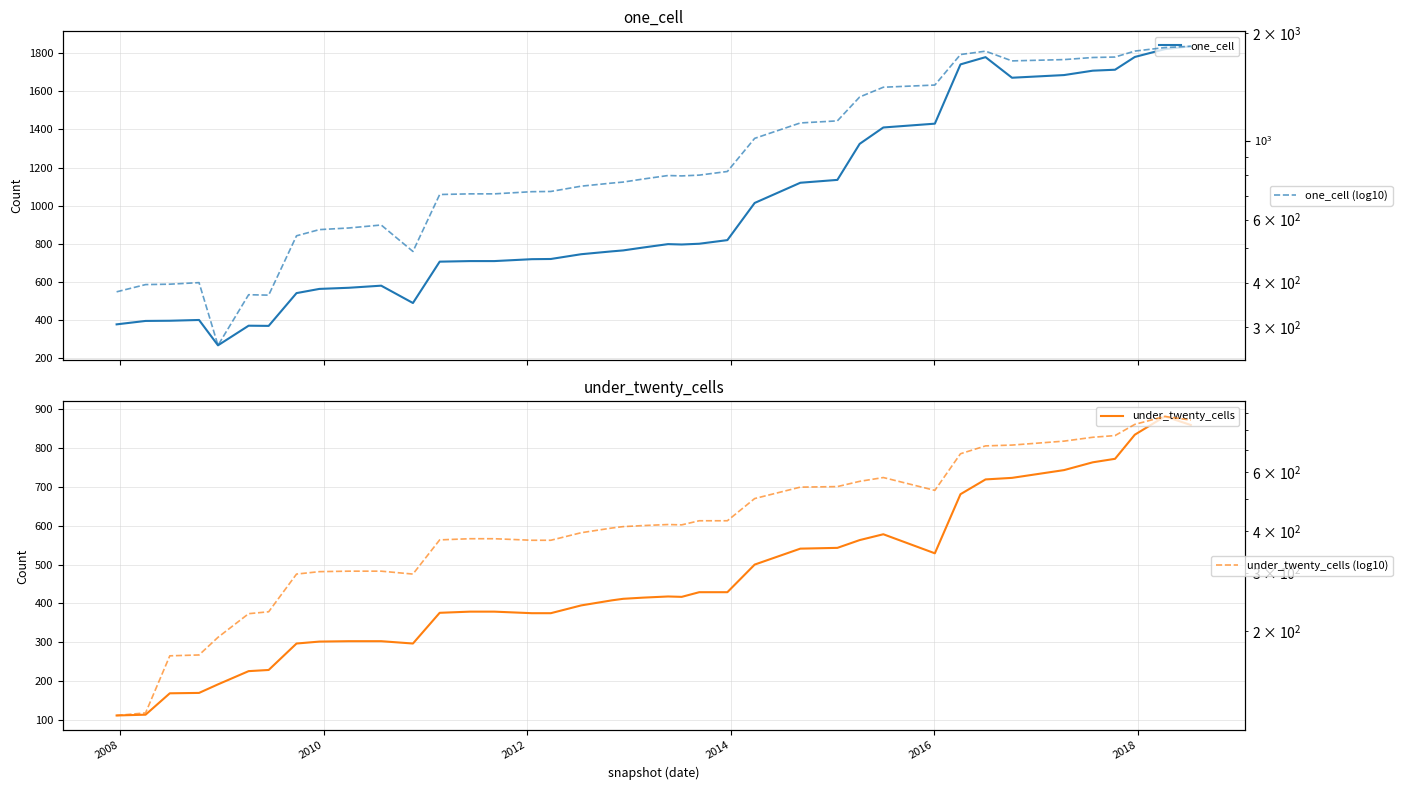

What is the lowest value of the under_twenty_cells series?

112